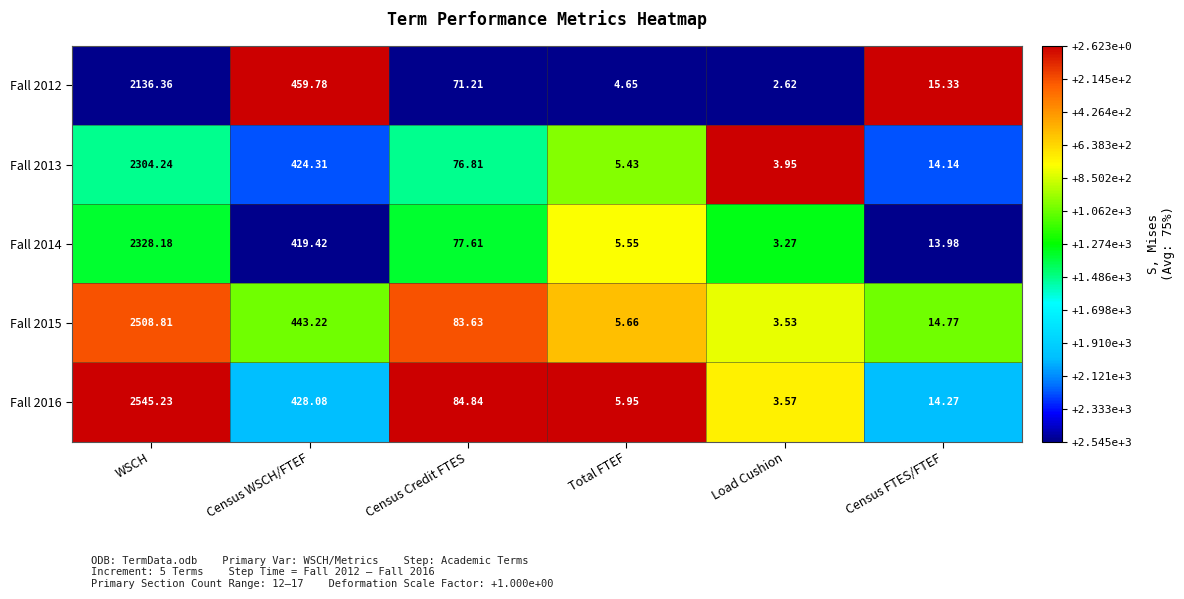

At which label is Fall 2013 closest to 1154?

Census WSCH/FTEF